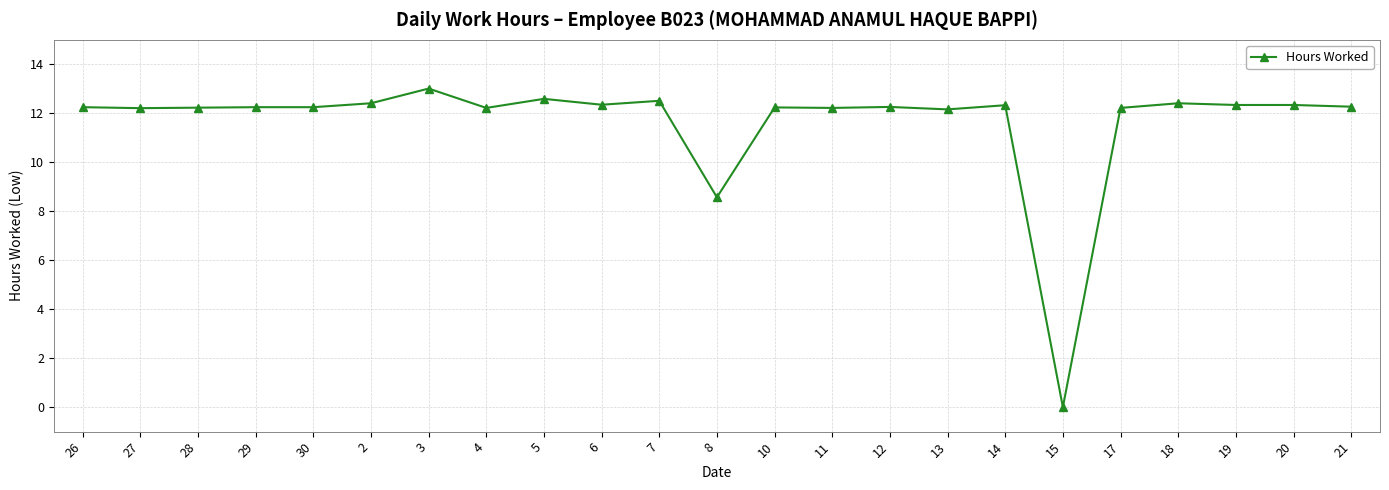

Count the number of categories in the chart.

23